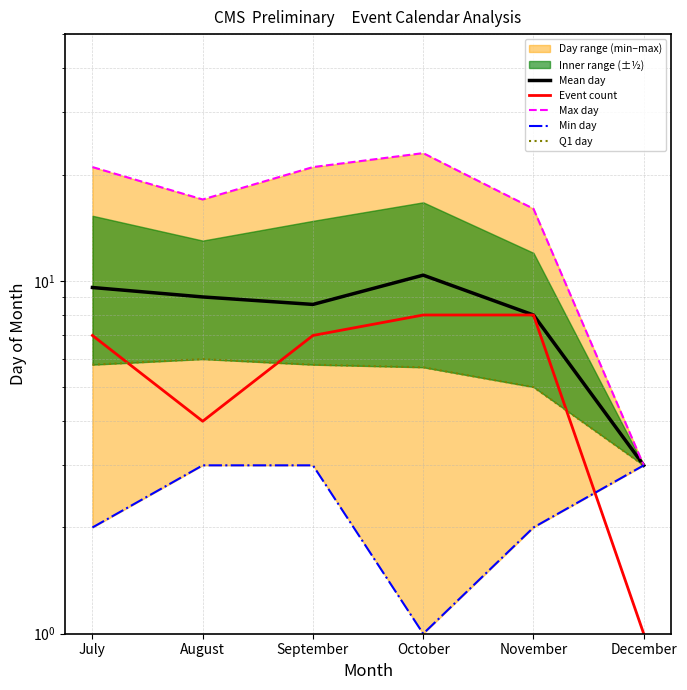

Which has a higher value, September or December?

September